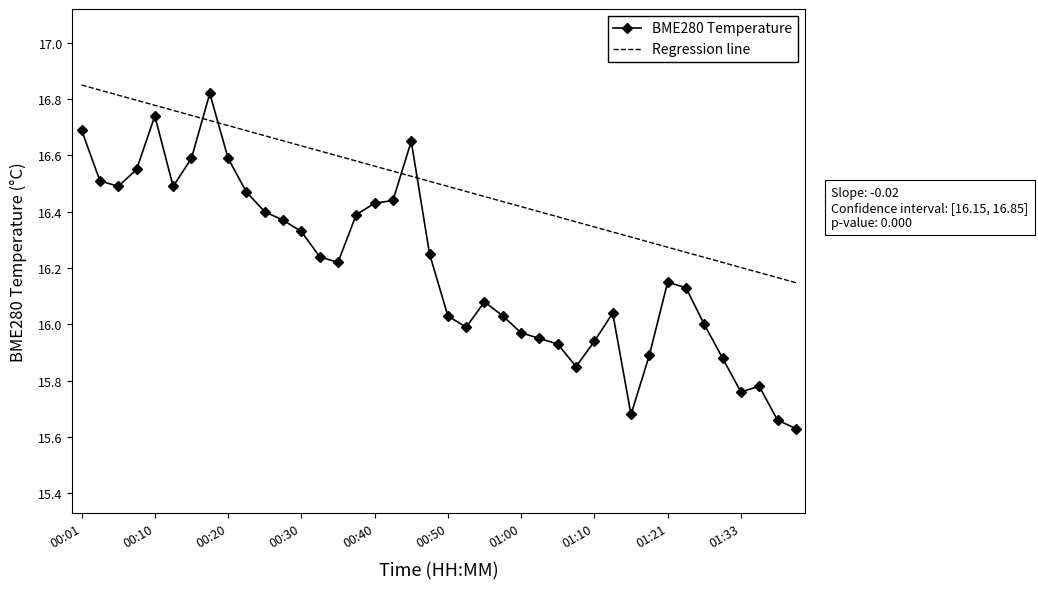

After their last crossing, which series has the higher values: Regression line or BME280 Temperature?

Regression line